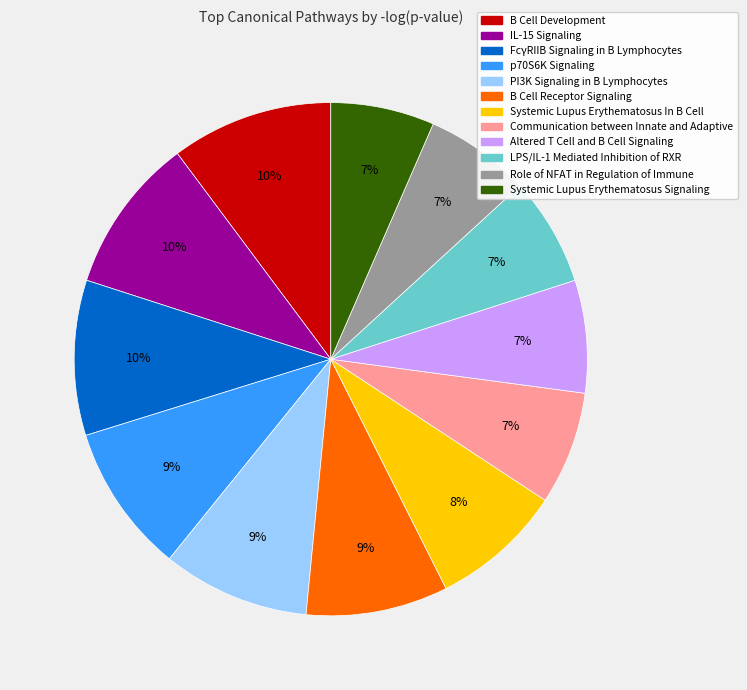

The Communication between Innate and Adaptive slice represents 15% of the pie. True or false?

False